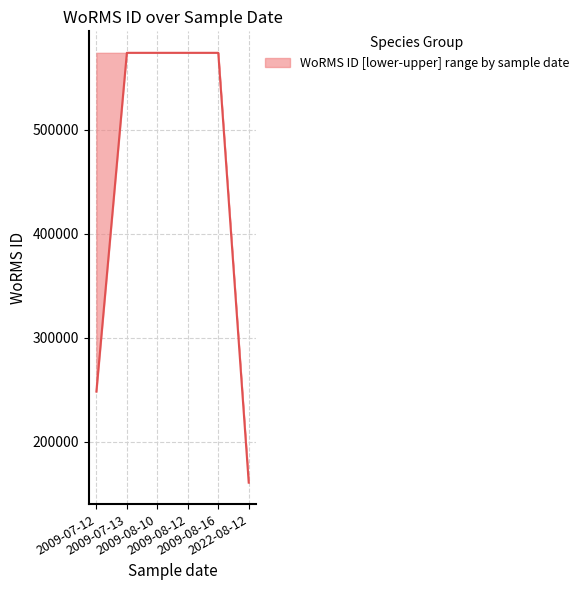

Count the values in the range 248148 to 573932.

5